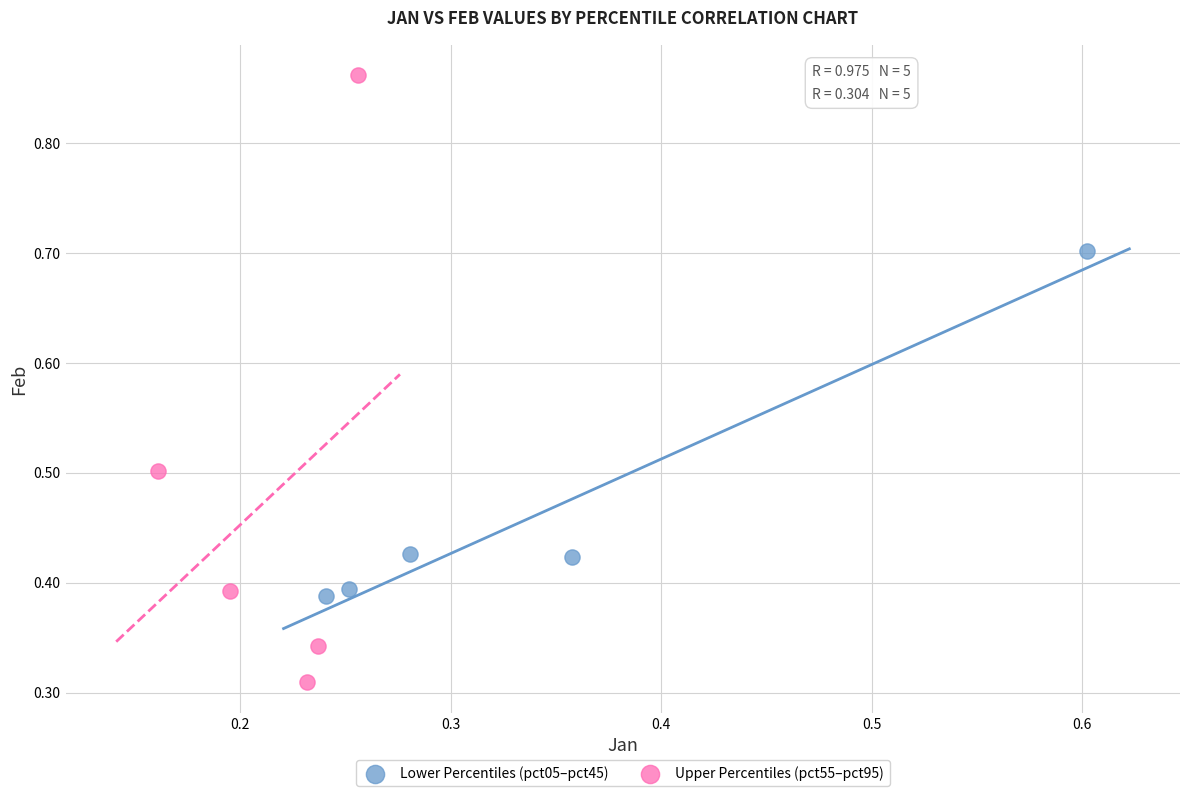

Which series has the largest Y range (max minus min)?

Upper Percentiles (pct55–pct95)